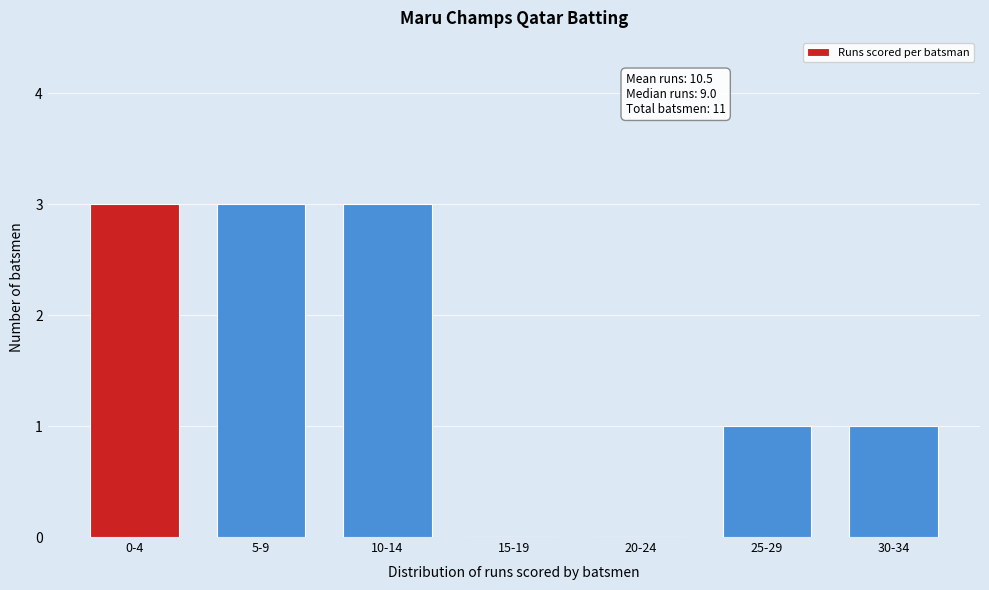

Reading left to right, extract all data points from this chart.

0-4=3	5-9=3	10-14=3	15-19=0	20-24=0	25-29=1	30-34=1